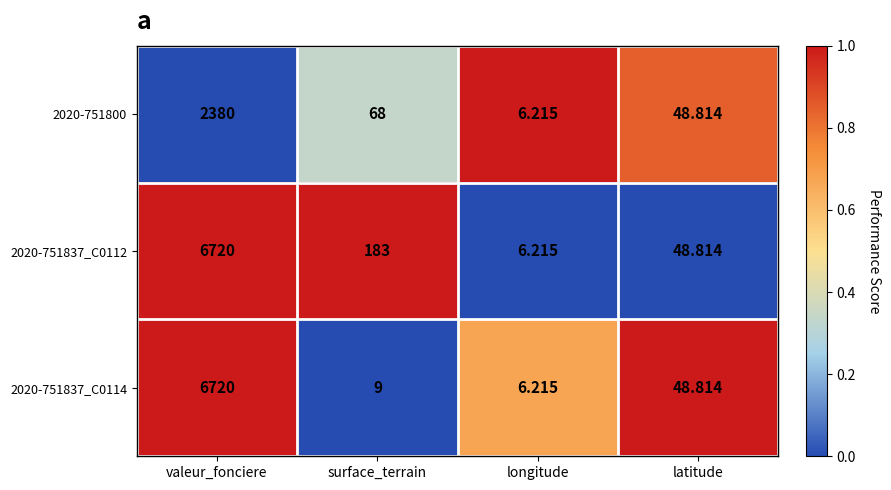

Is the value of 2020-751800 at latitude greater than the value of 2020-751837_C0112 at surface_terrain?

No